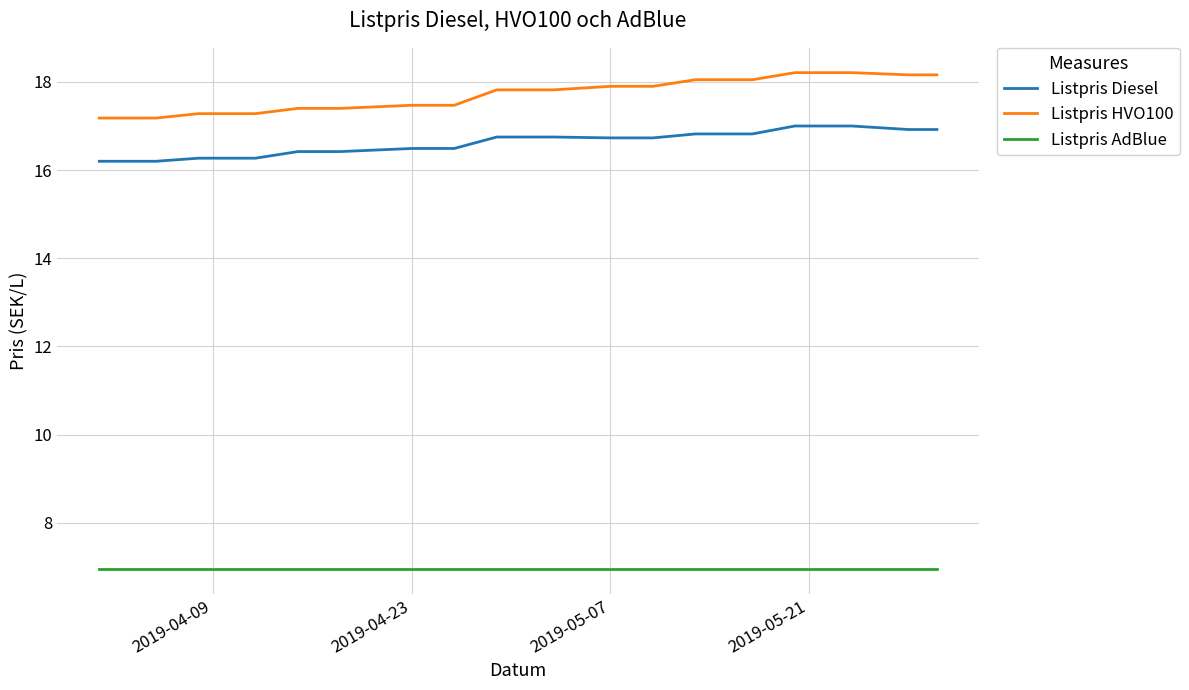

Is this an area chart (filled region under the line)?

No